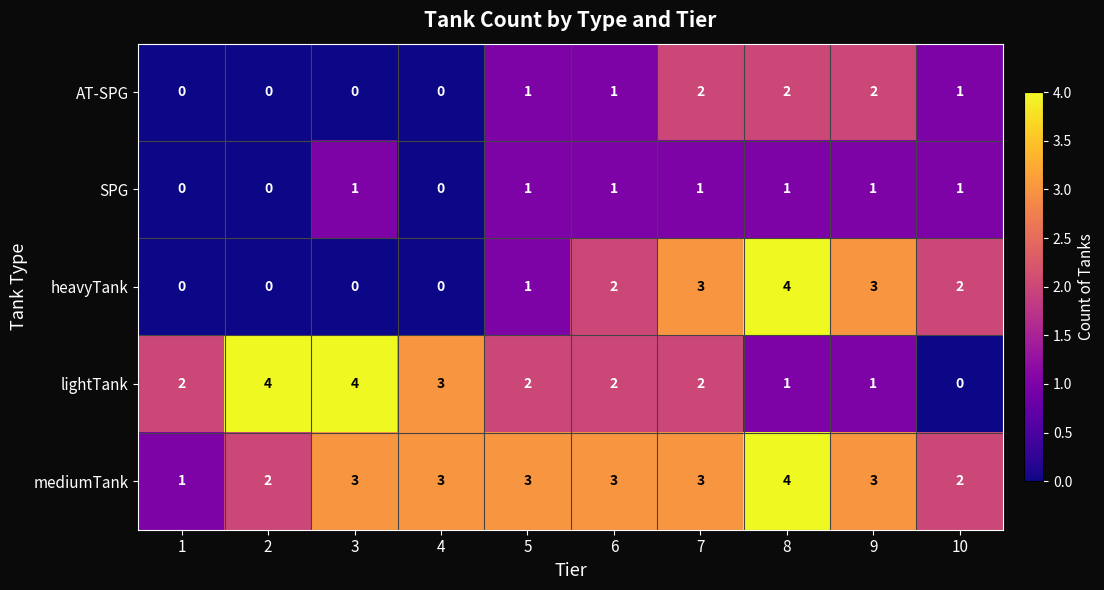

How many data points does each series have?

10